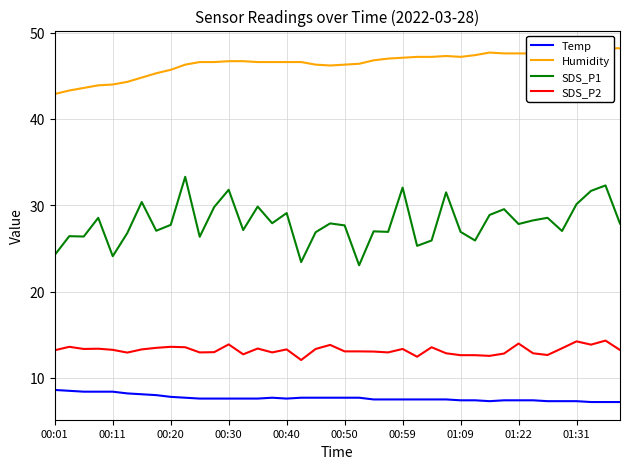

What is the sum of the SDS_P2 values at 00:20 and 01:22?

27.6